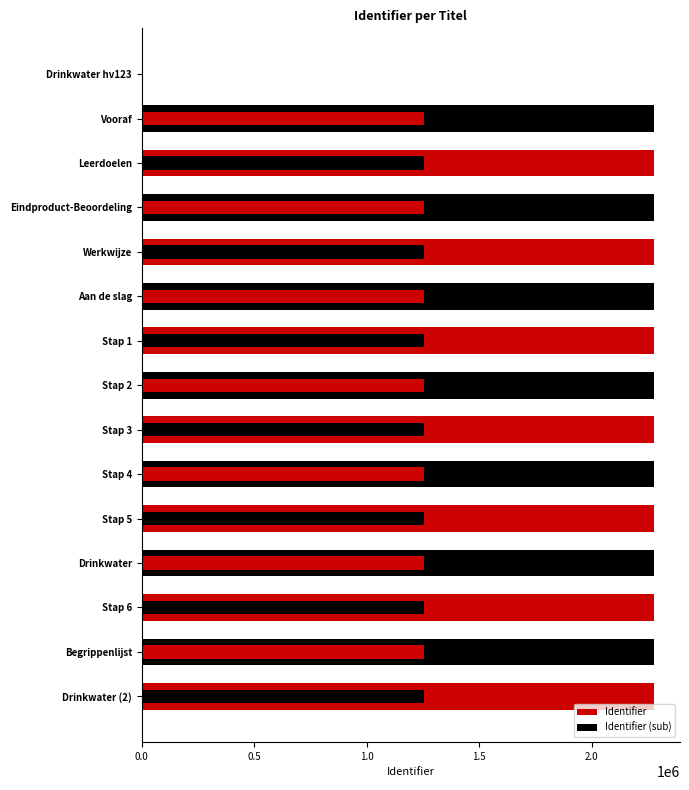

Rank the series by their maximum value, from highest to lowest.

Identifier, Identifier (sub)